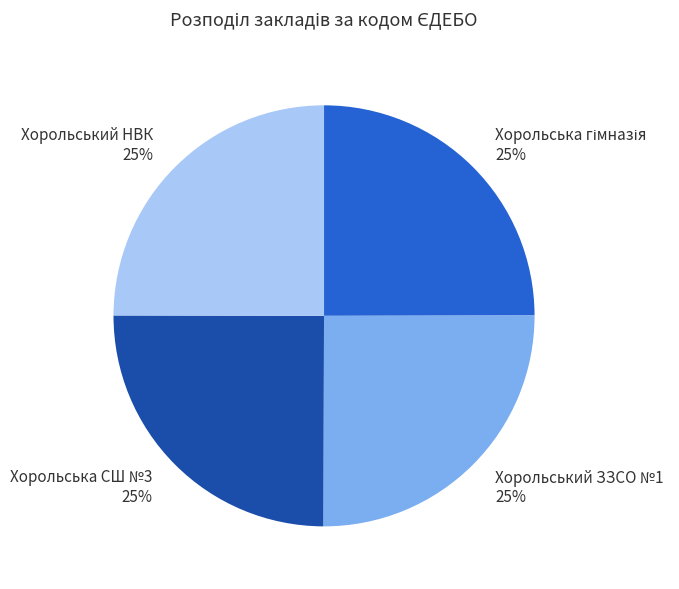

Is there any slice that represents more than half of the pie?

No